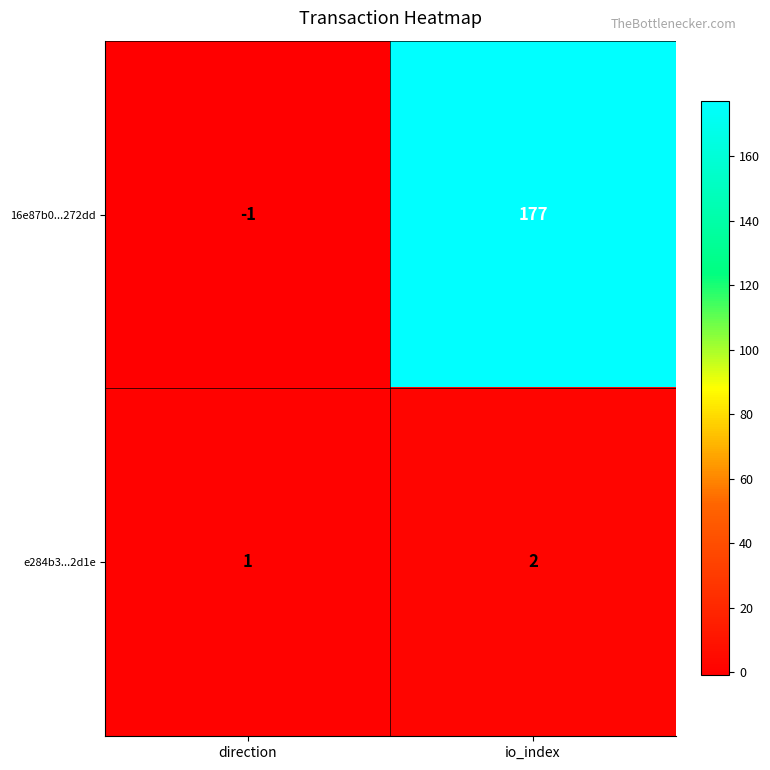

Which label corresponds to the smallest value in the chart?

direction